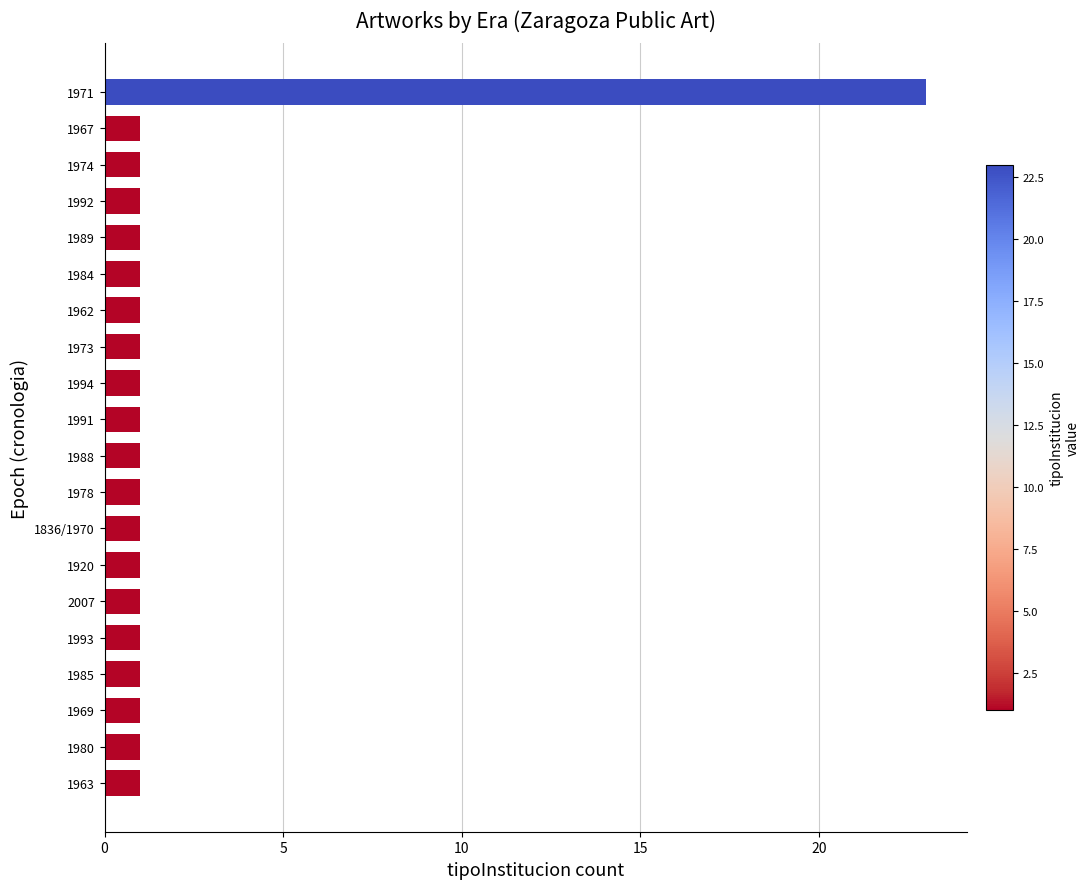

Are the bars grouped side by side (vs. stacked)?

No